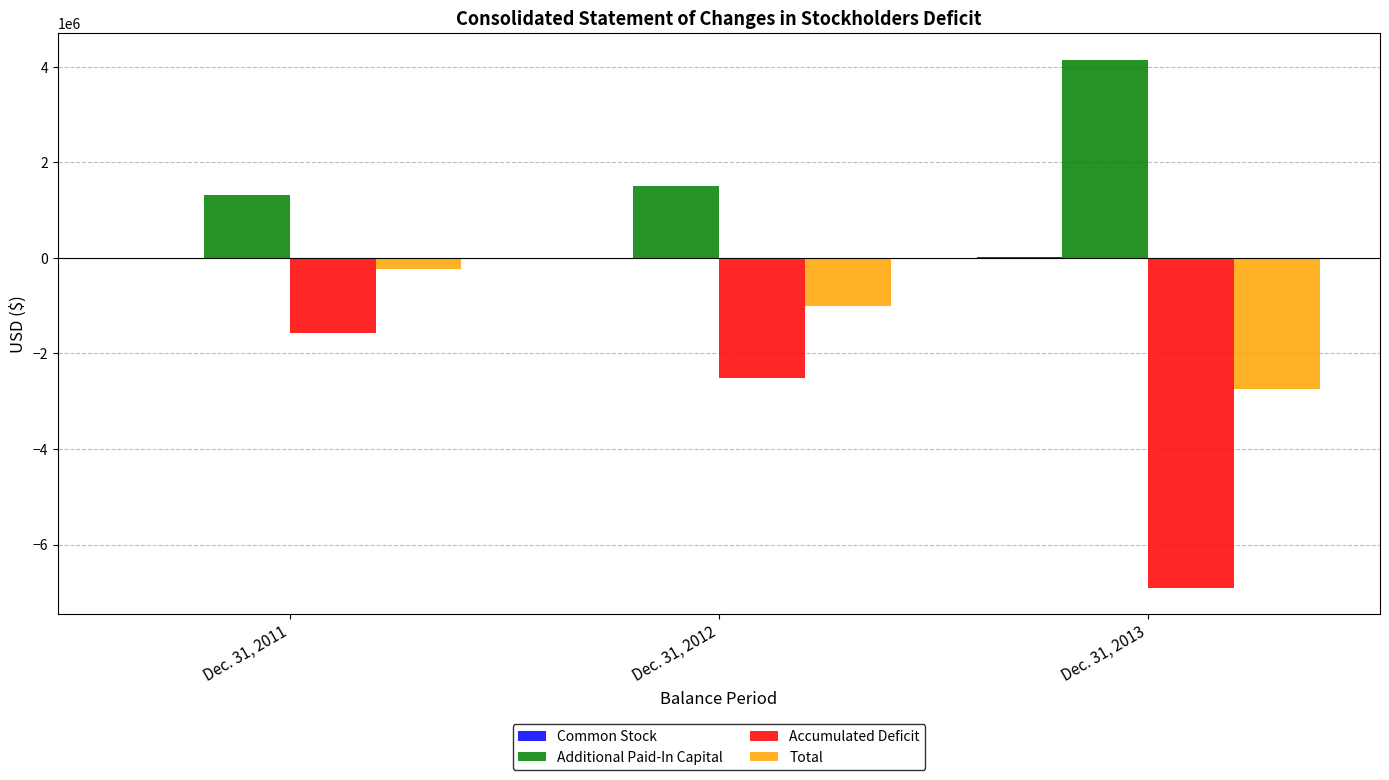

What is the sum of all Accumulated Deficit values?

-10978029